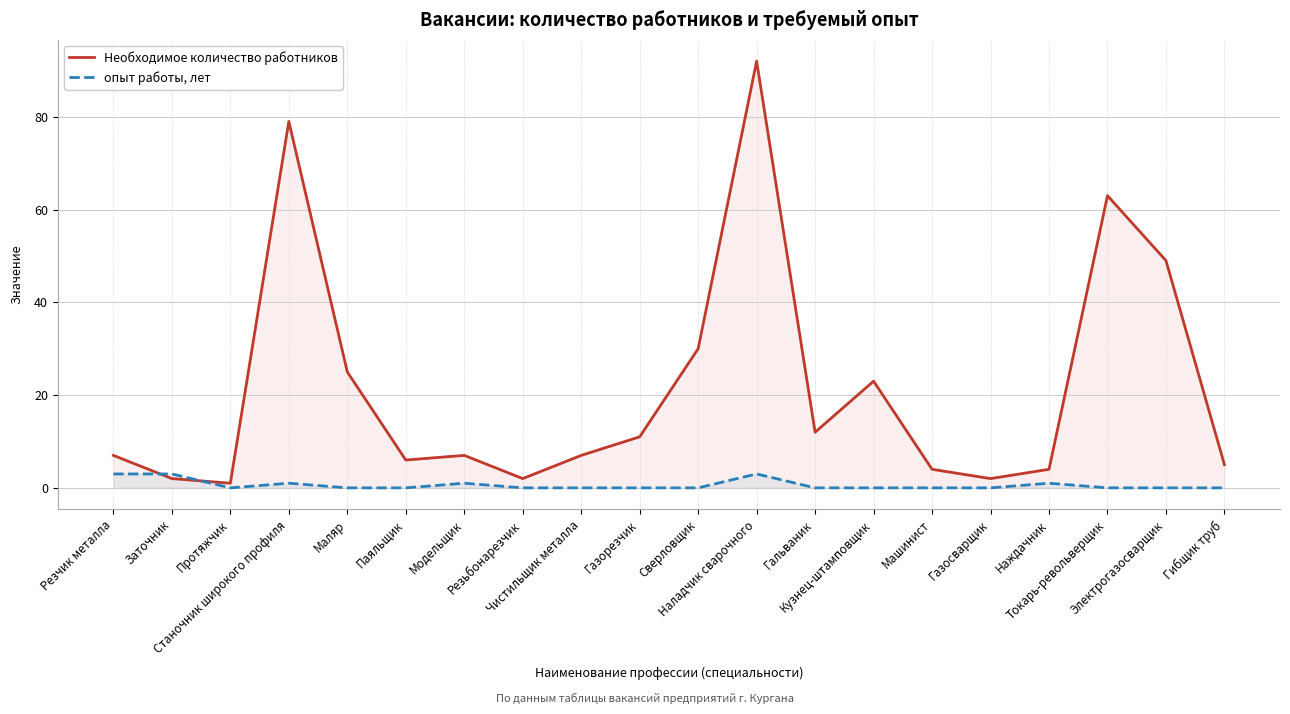

What is the difference between the maximum and minimum values in the опыт работы, лет series?

3